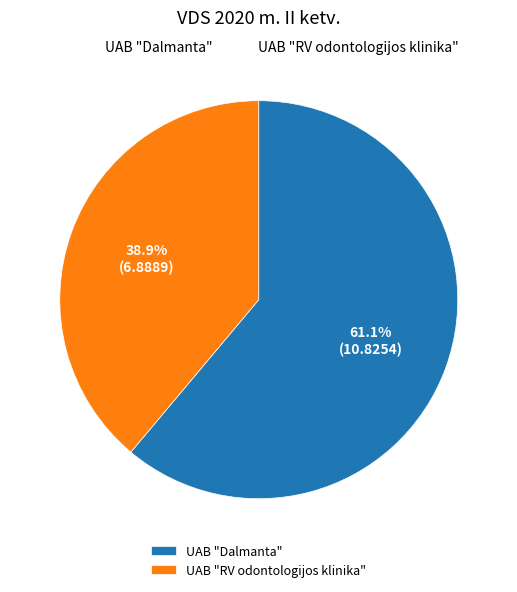

Rank the categories by value from lowest to highest.

UAB "RV odontologijos klinika", UAB "Dalmanta"